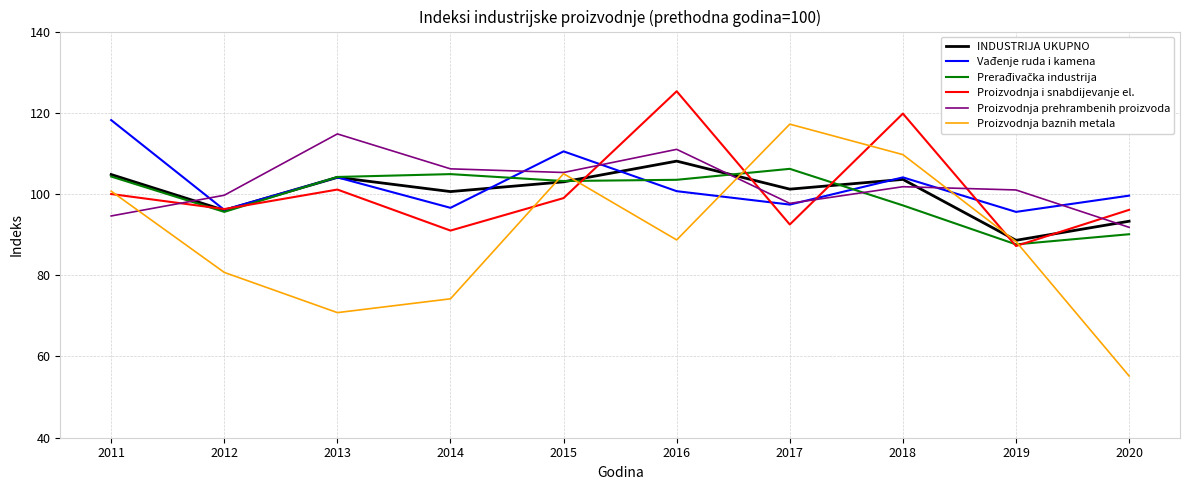

The value of Proizvodnja prehrambenih proizvoda at 2019 is 44.6. True or false?

False